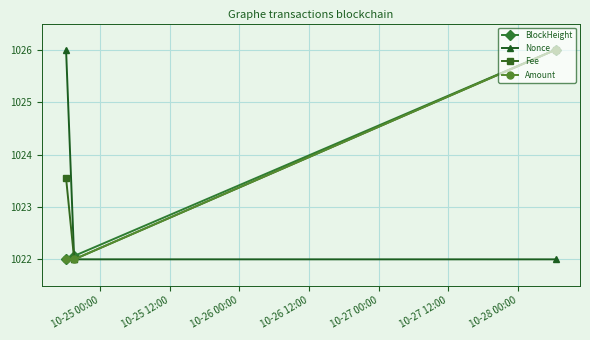

Is this an area chart (filled region under the line)?

No